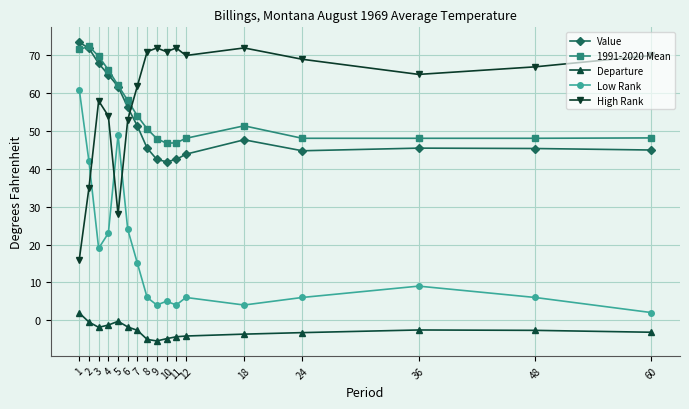

Which series has the largest range (max minus min)?

Low Rank